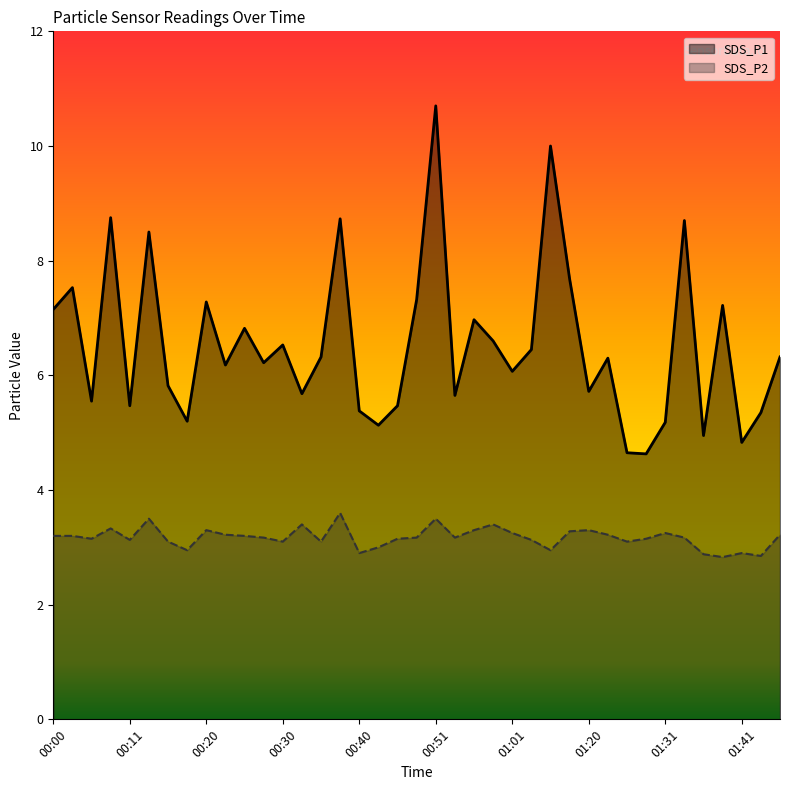

What is the label of the 29th point from the left?

01:20